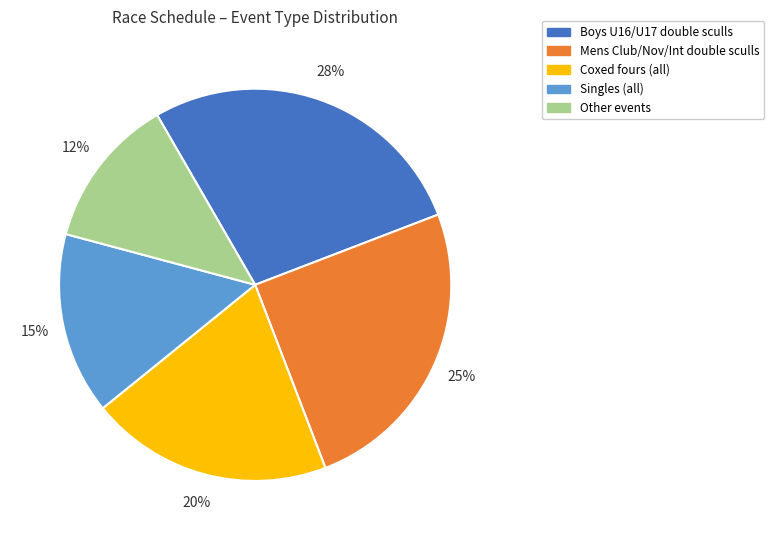

The Coxed fours (all) slice represents 20% of the pie. True or false?

True